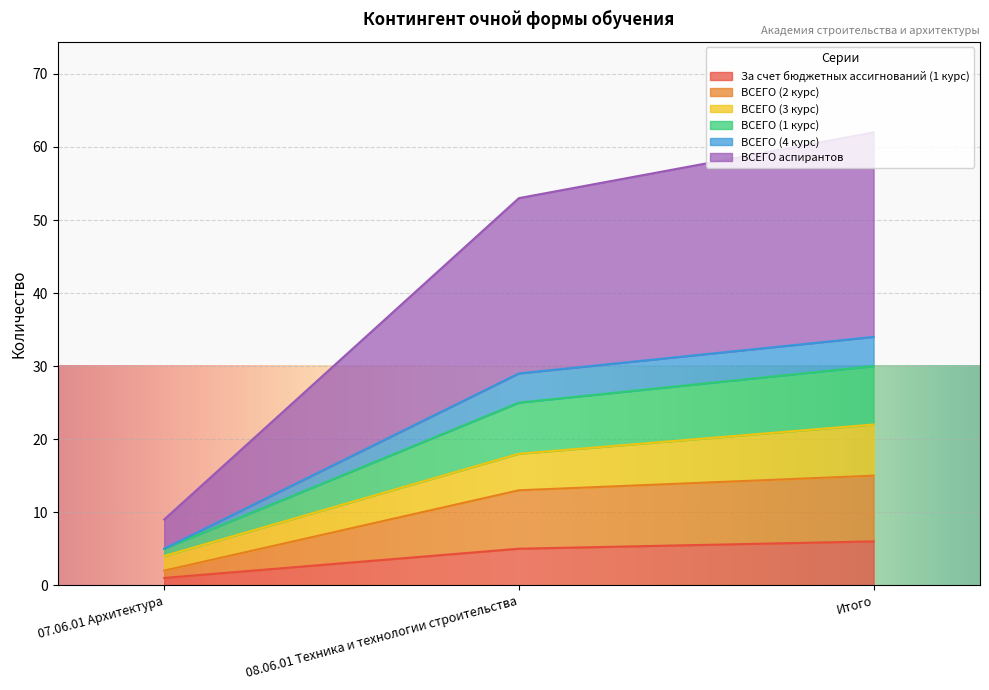

At which category is the sum across all series the highest?

Итого